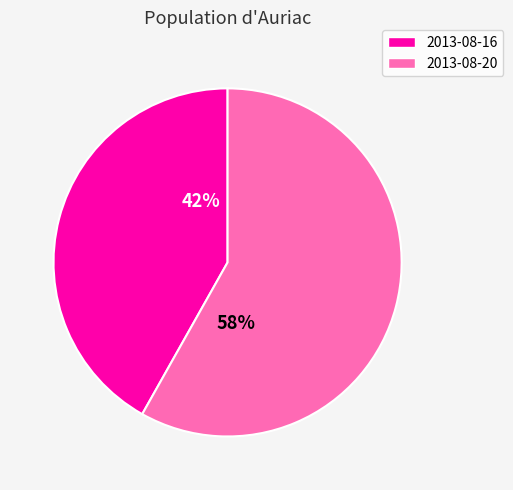

The 2013-08-16 slice represents 42% of the pie. True or false?

True